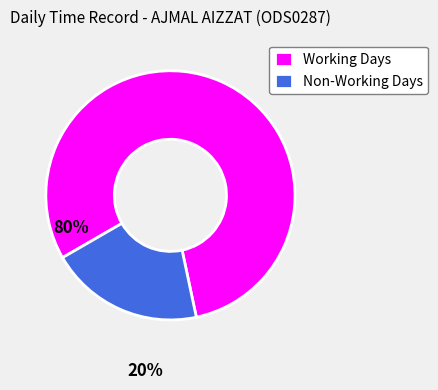

Which category has the smallest portion of the pie?

Non-Working Days